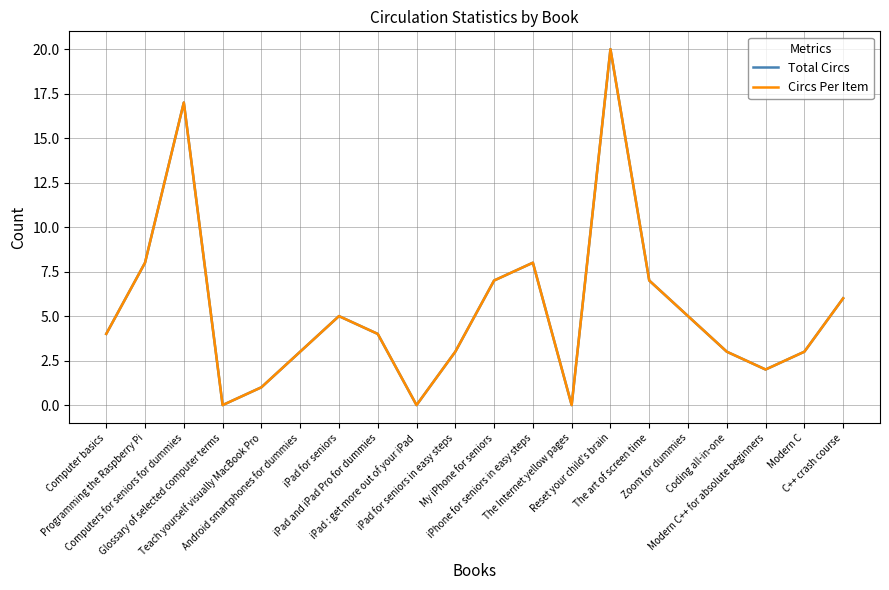

Where does the Circs Per Item series first go above 4?

Programming the Raspberry Pi